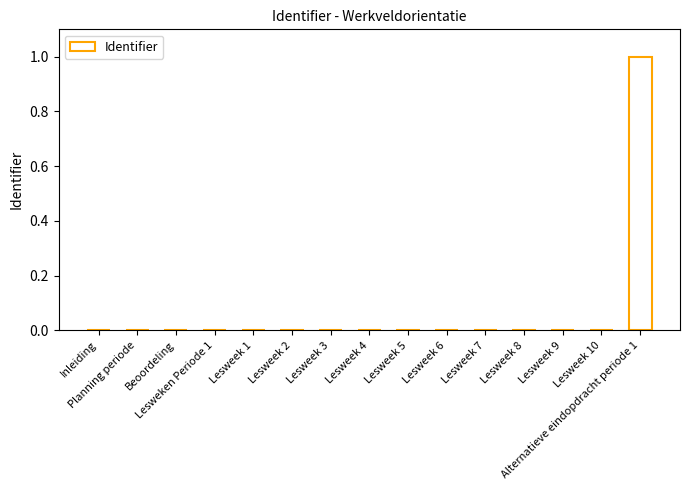

Count the number of data series in this chart.

1